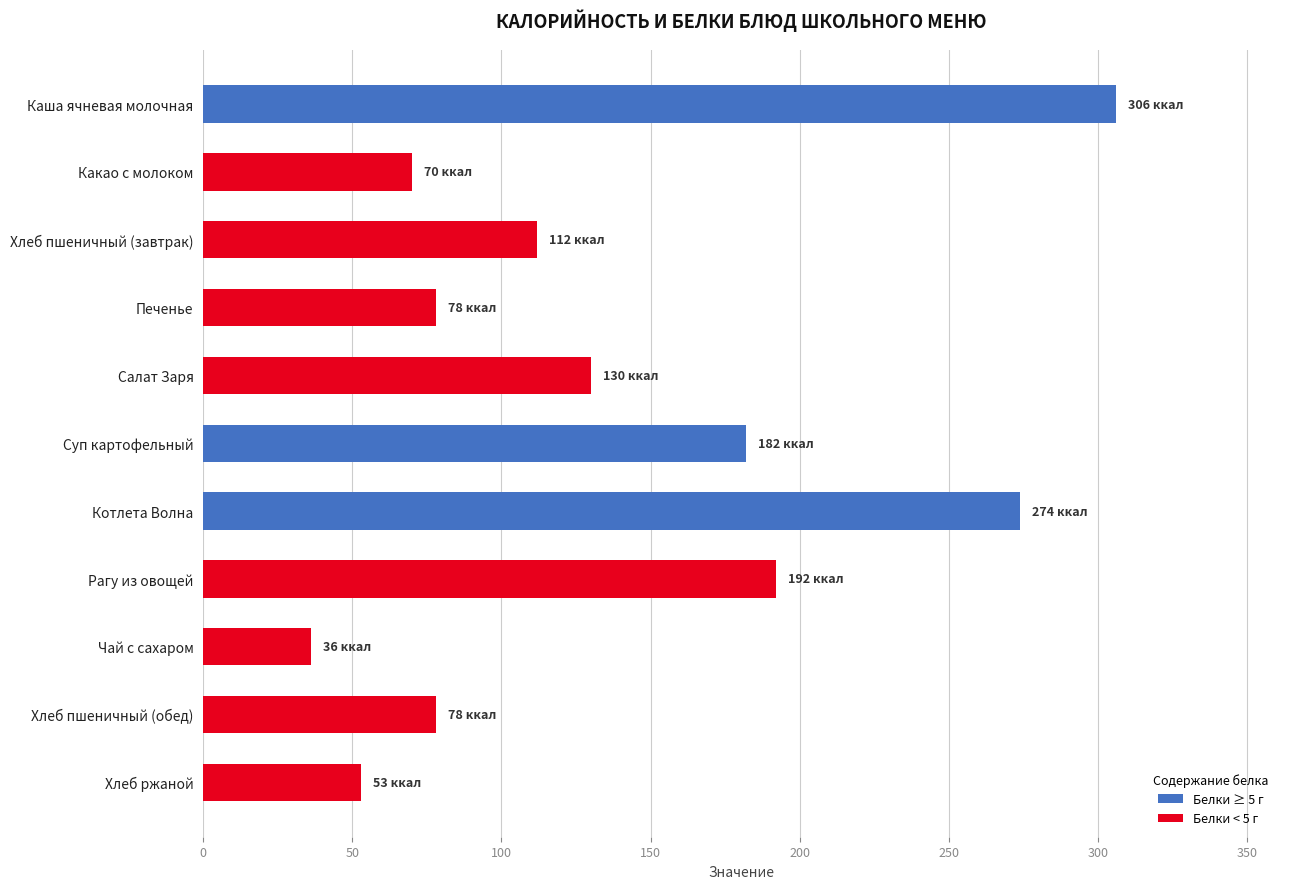

Which has a higher value, Рагу из овощей or Хлеб пшеничный (завтрак)?

Рагу из овощей